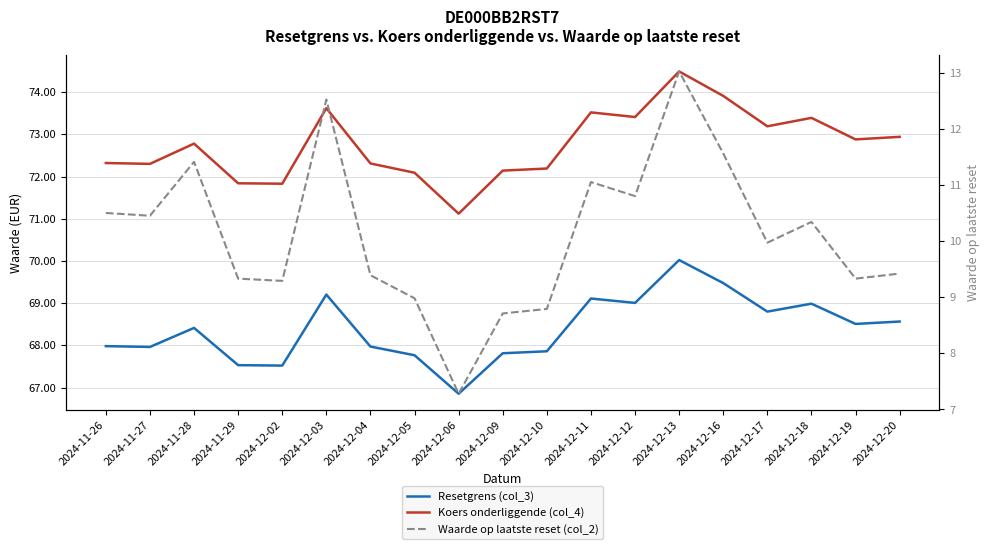

Where does the Koers onderliggende (col_4) series first go above 72?

2024-11-26